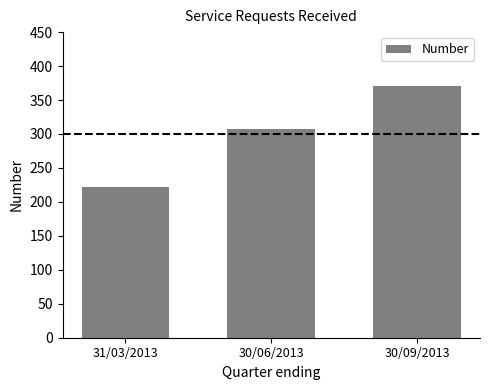

How many values are between 222 and 371?

3